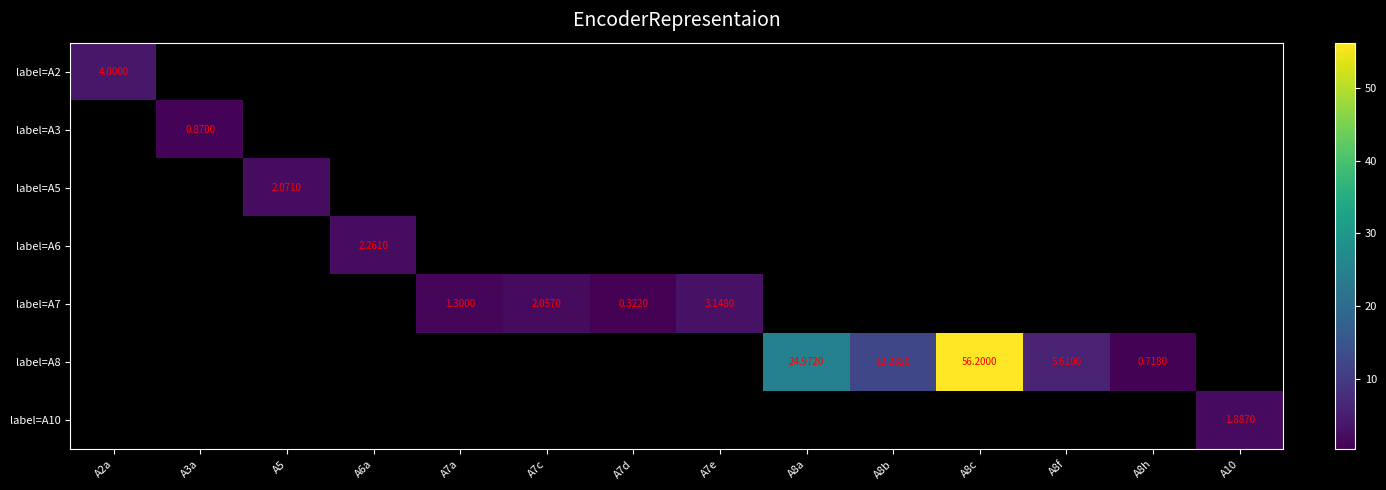

The label=A7 series shows 4.8 at A7e. True or false?

False